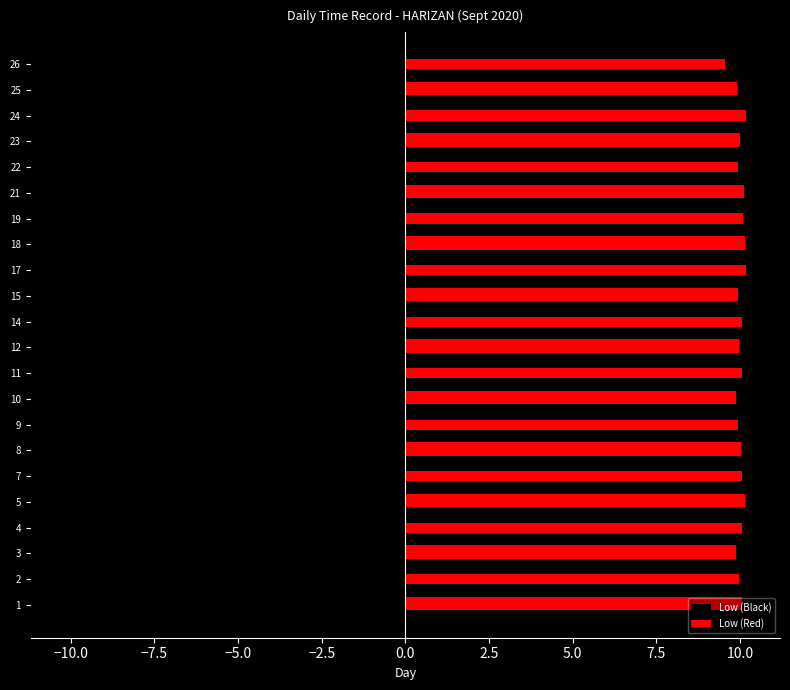

Reading left to right, list all the values displayed in this chart.

Low (Black): -10.1	-10.0	-9.9	-10.1	-10.1	-10.1	-10.0	-9.9	-9.9	-10.1	-10.0	-10.1	-9.9	-10.2	-10.1	-10.1	-10.1	-9.9	-10.0	-10.2	-9.9	-9.6
Low (Red): 10.1	10.0	9.9	10.1	10.1	10.1	10.0	9.9	9.9	10.1	10.0	10.1	9.9	10.2	10.1	10.1	10.1	9.9	10.0	10.2	9.9	9.6